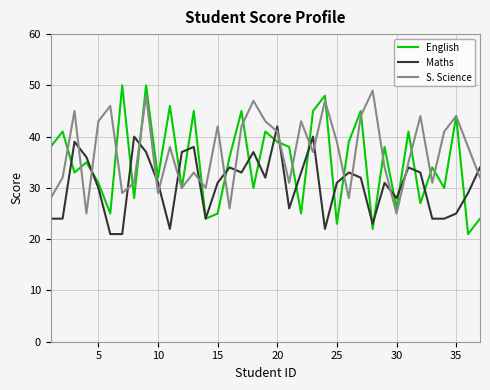

What is the minimum value for English?

21